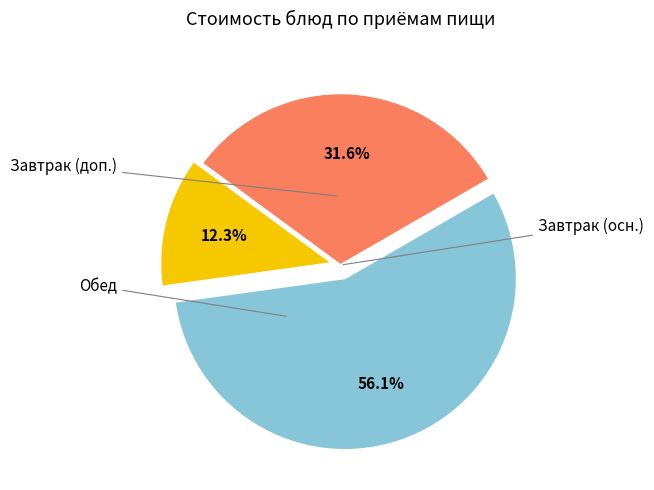

Does any single category account for the majority?

Yes